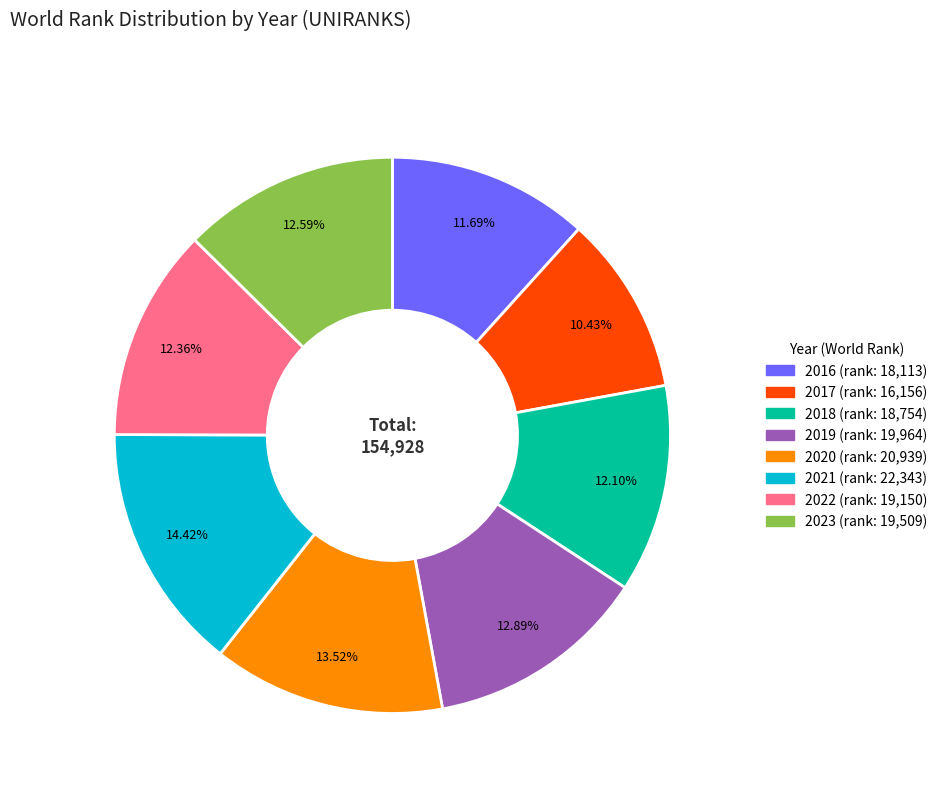

To the nearest percent, what portion does 2016 represent?

12%